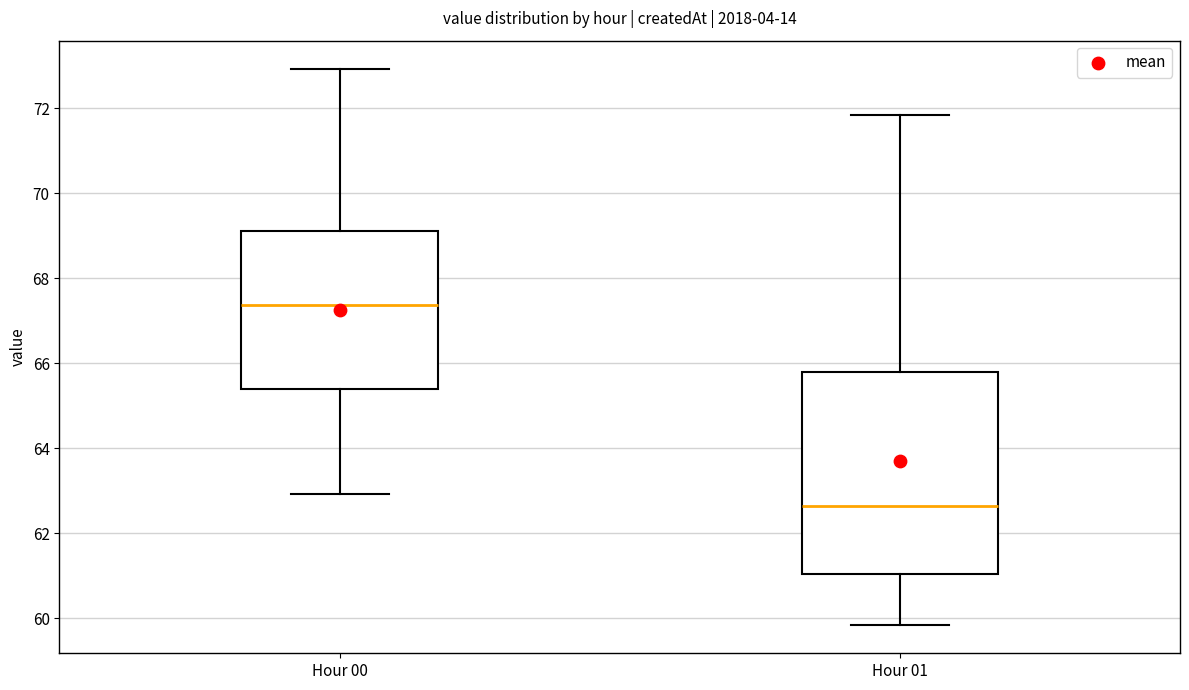

Which box is the tallest, from its lower edge to its upper edge?

Hour 01